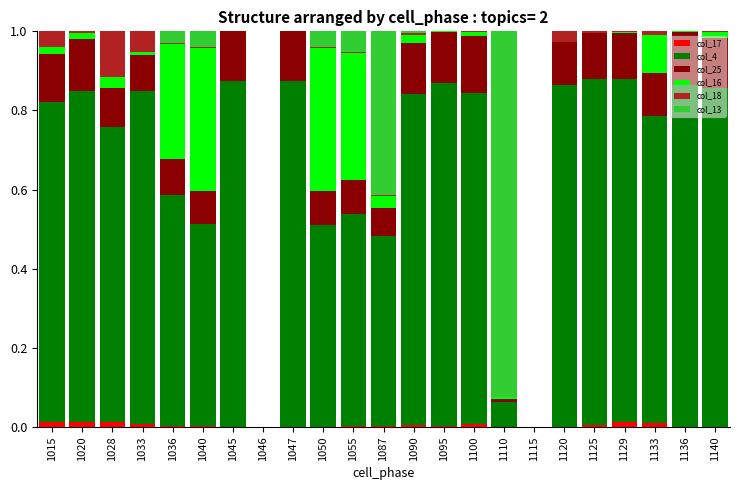

The value of col_17 at 1036 is 0.0. True or false?

True